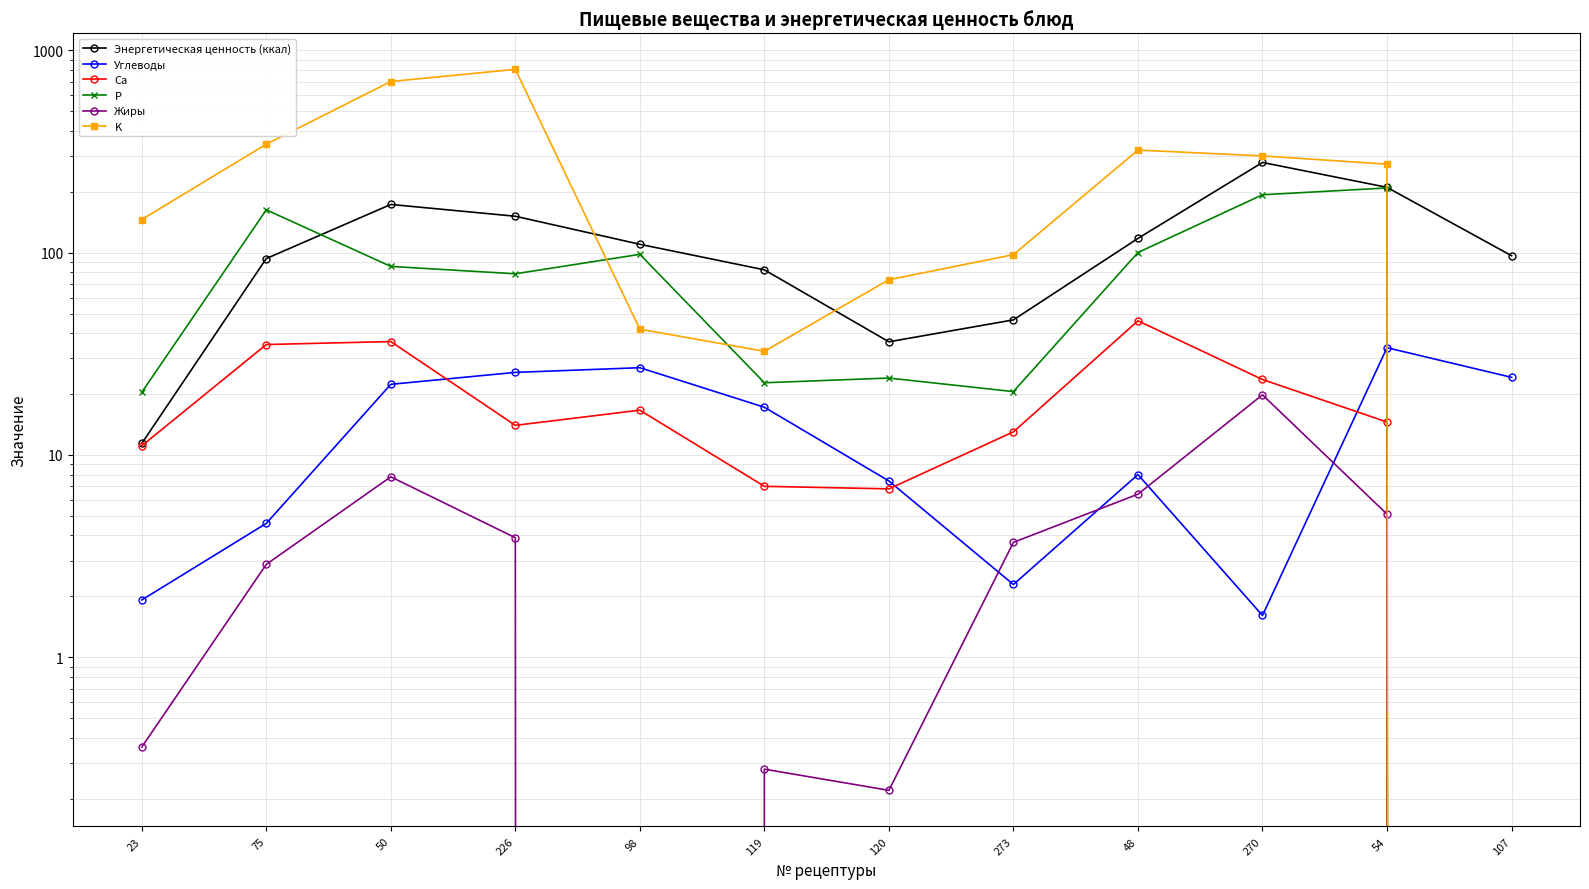

True or false: P has more than 1 interior local peaks.

True